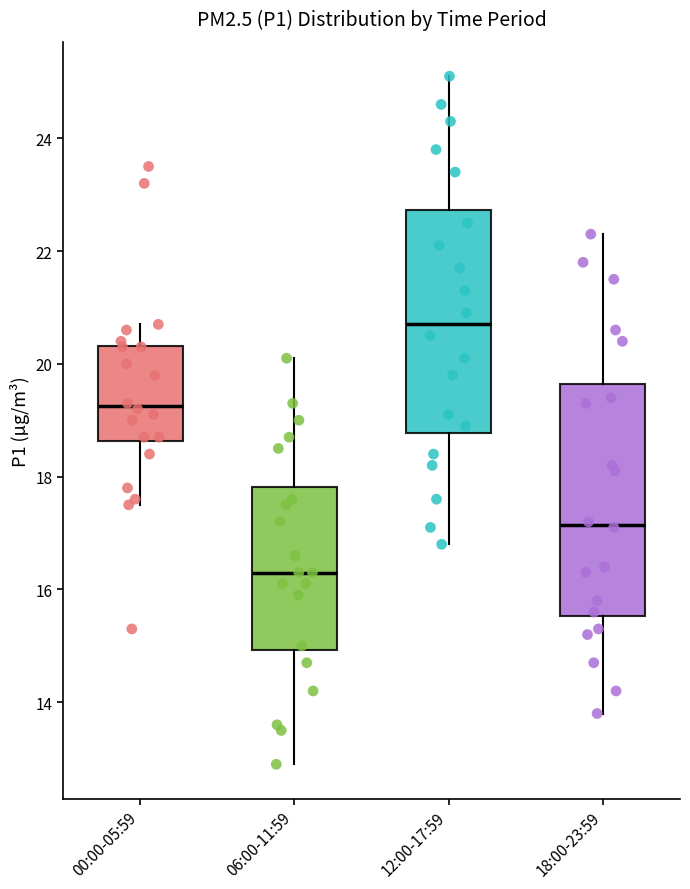

Reading left to right, transcribe this box plot: for each box, give where its median line is, the range the box spans, and where its two whiskers end, as read against the y-axis. The values are not printed on the chart, so give them approximately, as read against the axis.

00:00-05:59: median 19.2, box 18.6 to 20.4, whiskers 17.6 to 20.8
06:00-11:59: median 16.4, box 15.0 to 17.8, whiskers 13.0 to 20.2
12:00-17:59: median 20.8, box 18.8 to 22.8, whiskers 16.8 to 25.2
18:00-23:59: median 17.2, box 15.6 to 19.6, whiskers 13.8 to 22.4